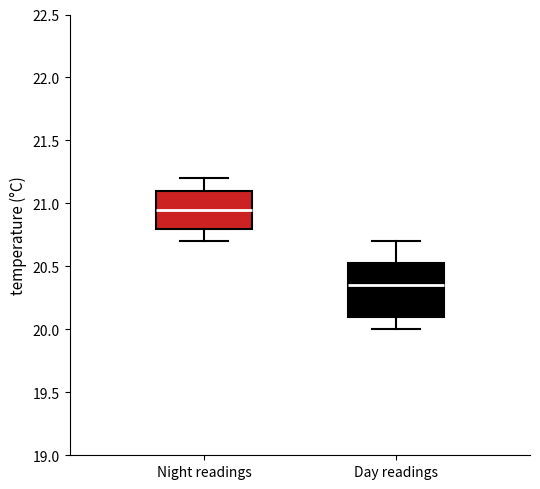

Which box is the tallest, from its lower edge to its upper edge?

Day readings